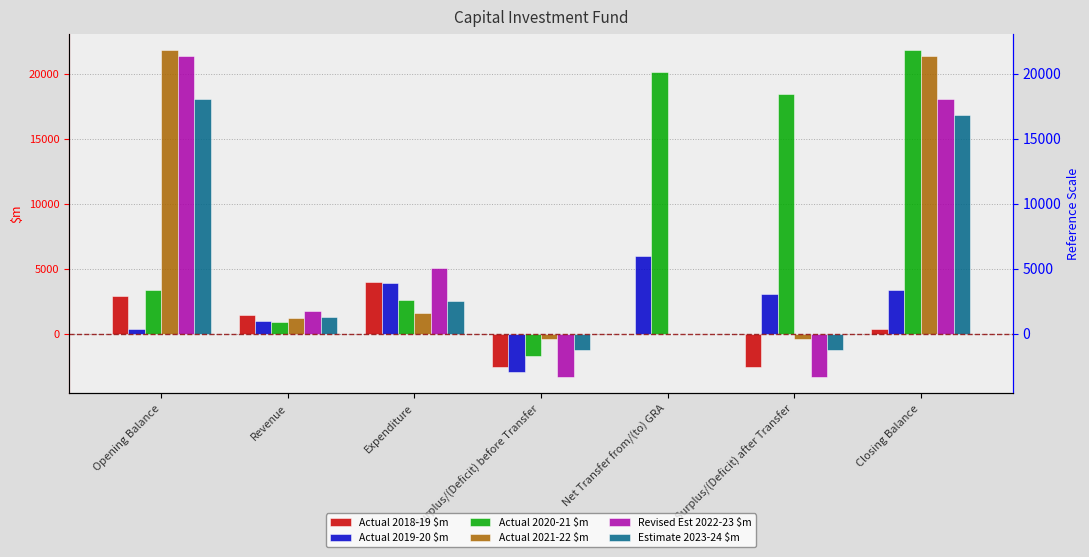

Where is Revised Est 2022-23 $m nearest to the value 9018?

Expenditure